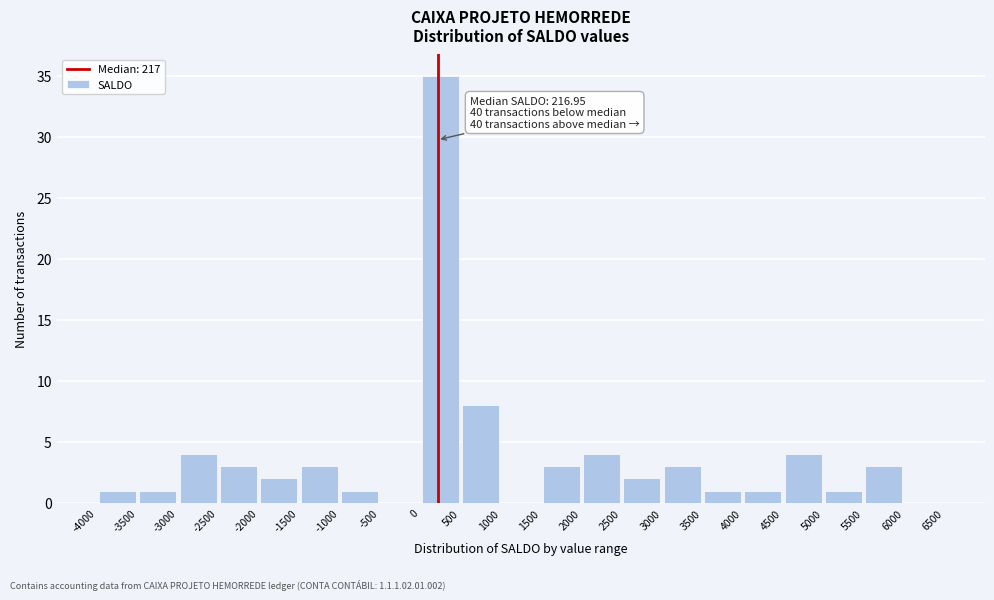

Which range on the x-axis has the tallest bar?

0 to 500